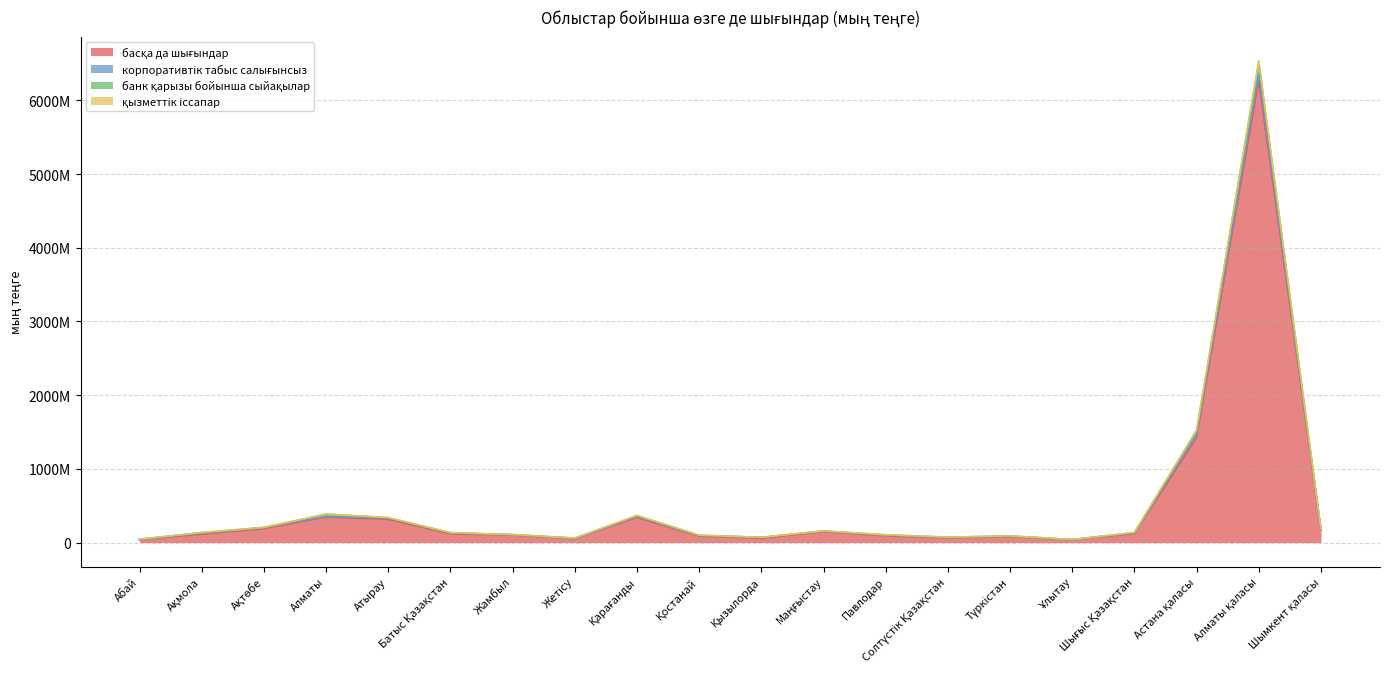

Does the chart display data point markers on the line(s)?

No